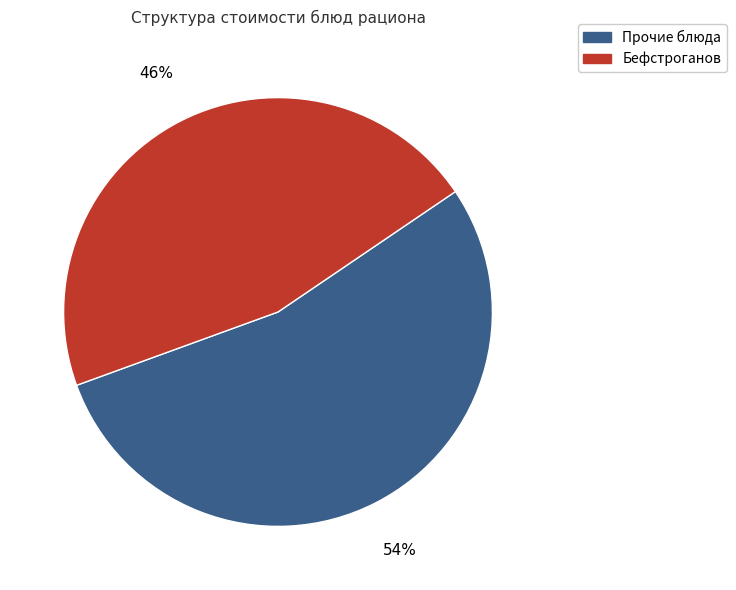

To the nearest percent, what is the difference between the largest and smallest slice percentages?

8%